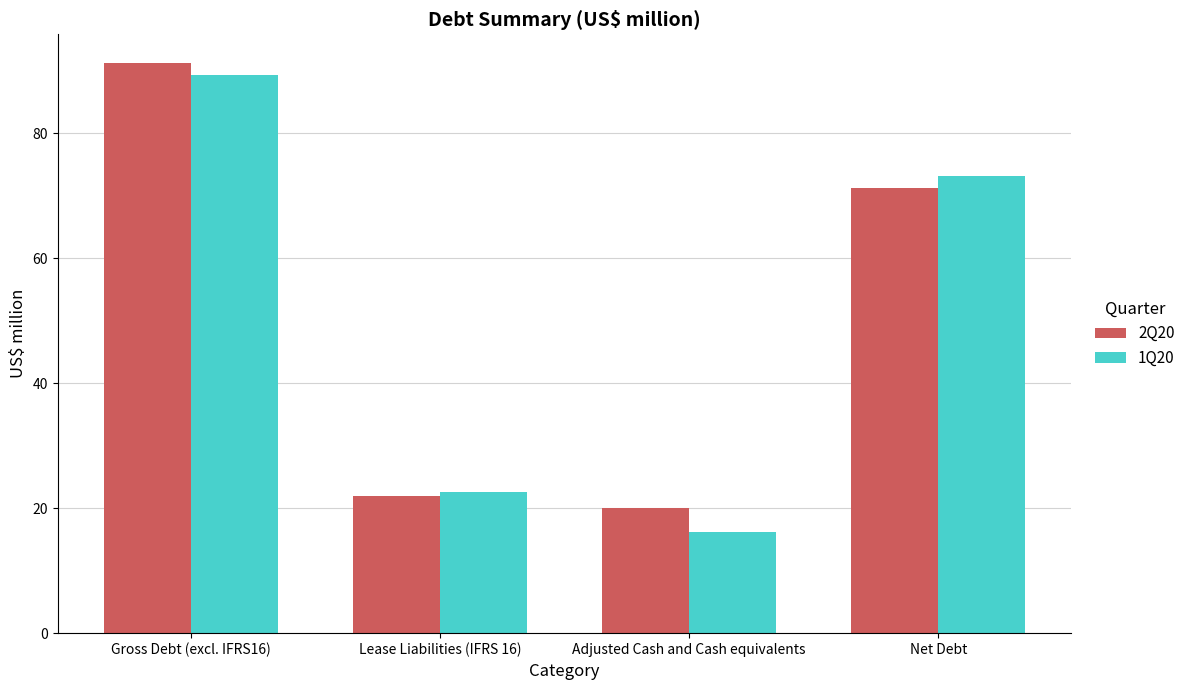

List the labels in order of 1Q20 value, smallest first.

Adjusted Cash and Cash equivalents, Lease Liabilities (IFRS 16), Net Debt, Gross Debt (excl. IFRS16)